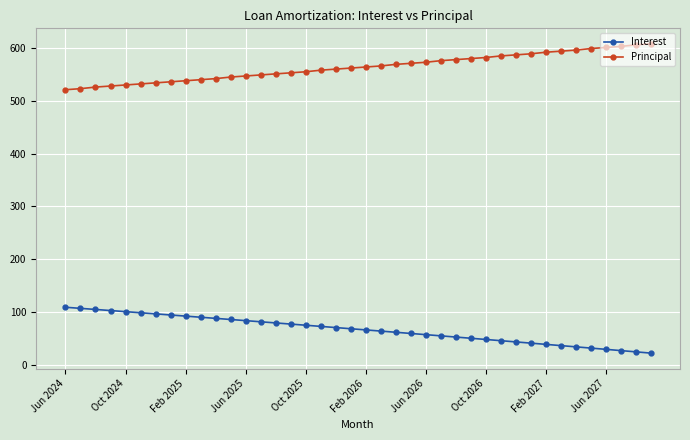

What is the value of the Principal point at the 7th from the left?

534.0